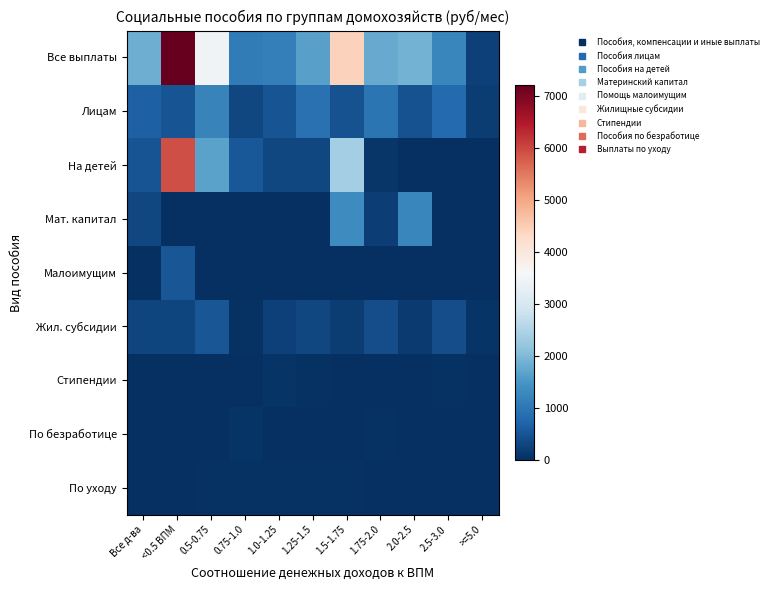

Rank the series by their maximum value, from lowest to highest.

По уходу, Стипендии, По безработице, Малоимущим, Жил. субсидии, Лицам, Мат. капитал, На детей, Все выплаты